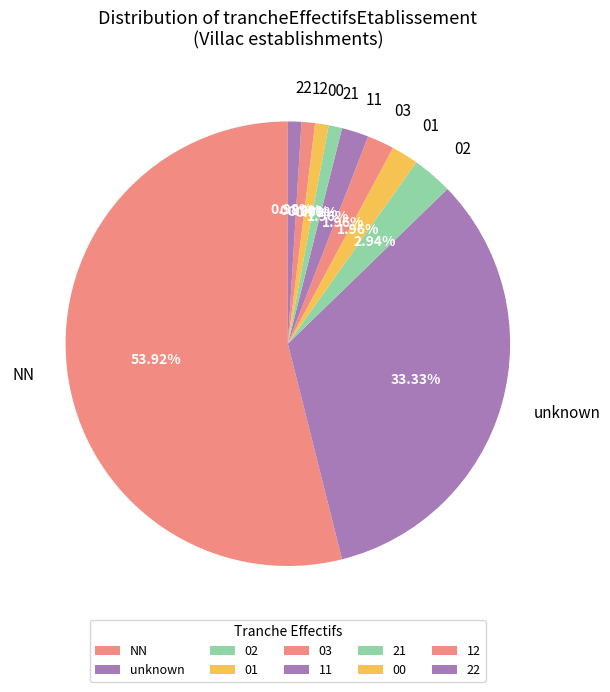

What is the majority slice?

NN